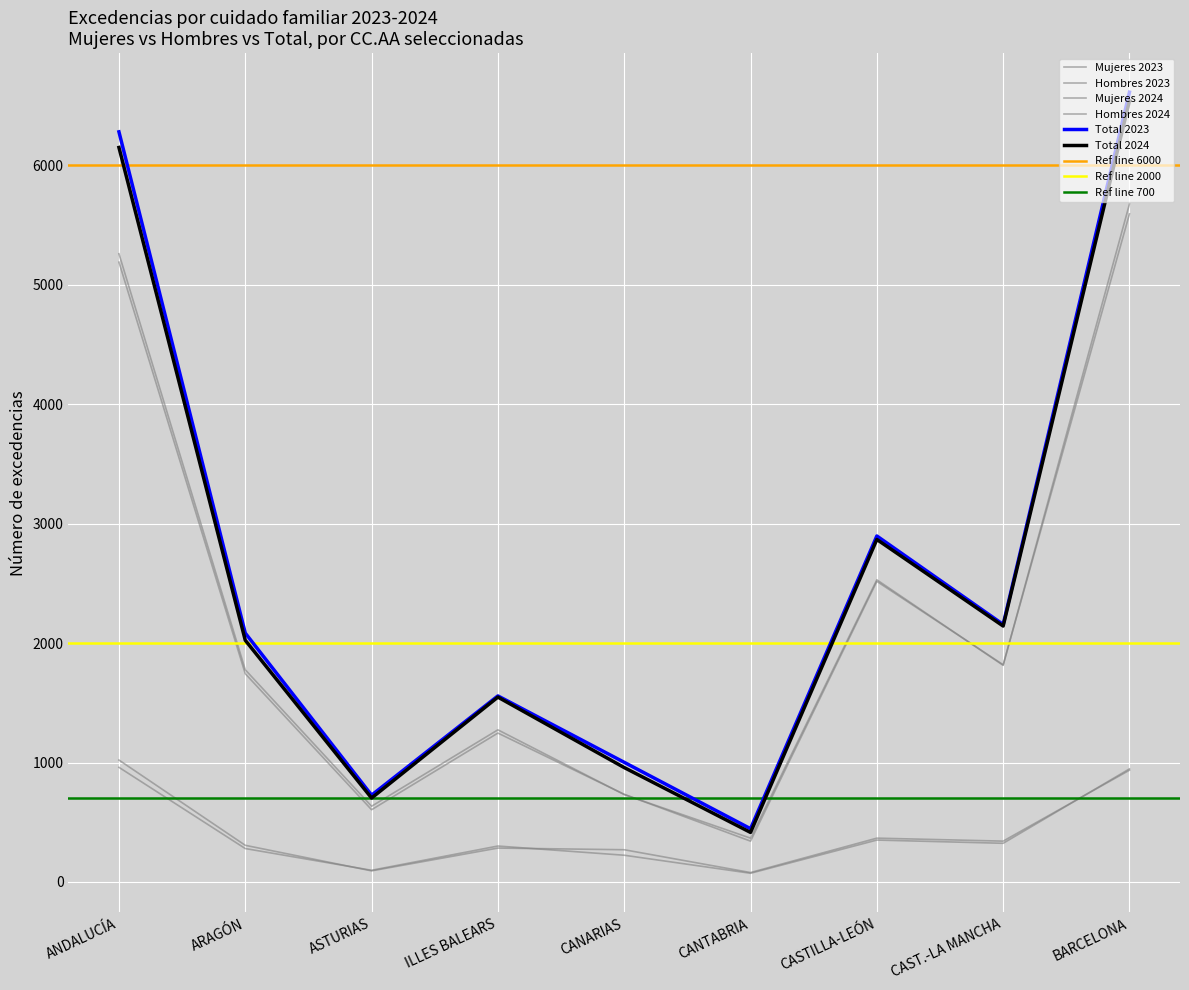

Count the number of data series in this chart.

6